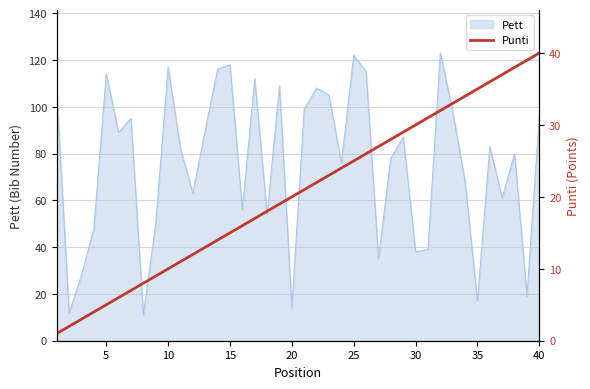

Is it true that Pett equals 14 at 20?

True